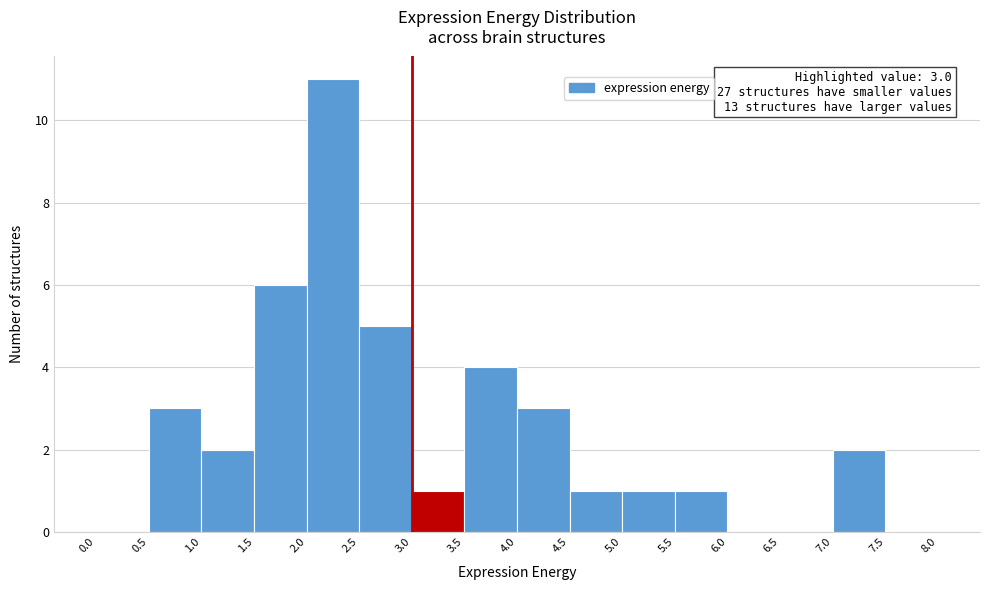

Which range on the x-axis has the tallest bar?

2.0 to 2.5